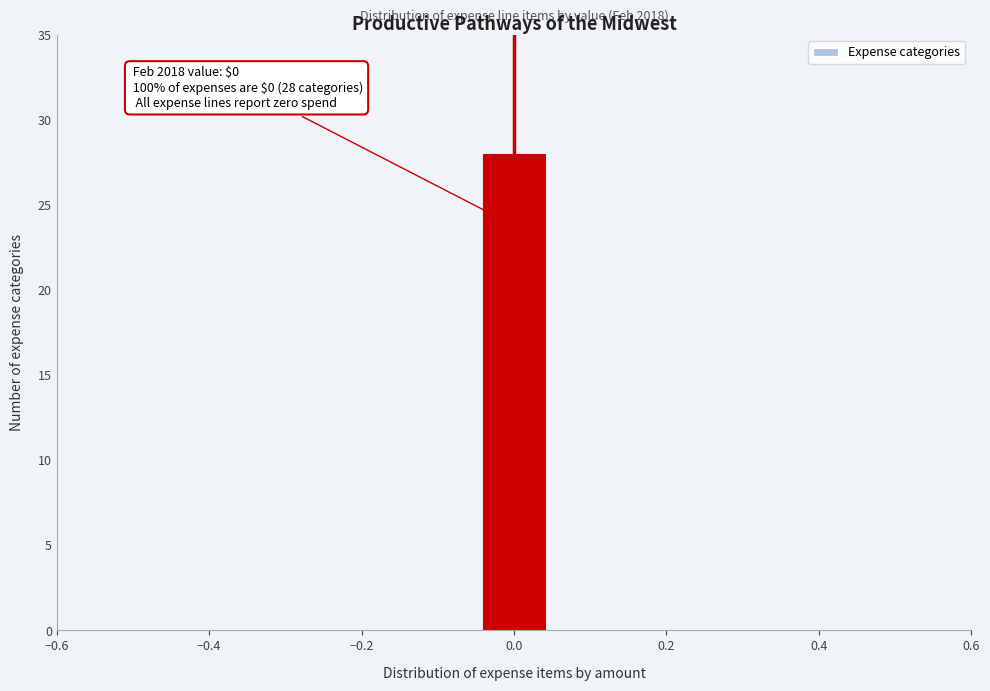

Which range on the x-axis has the tallest bar?

-0.04 to 0.04